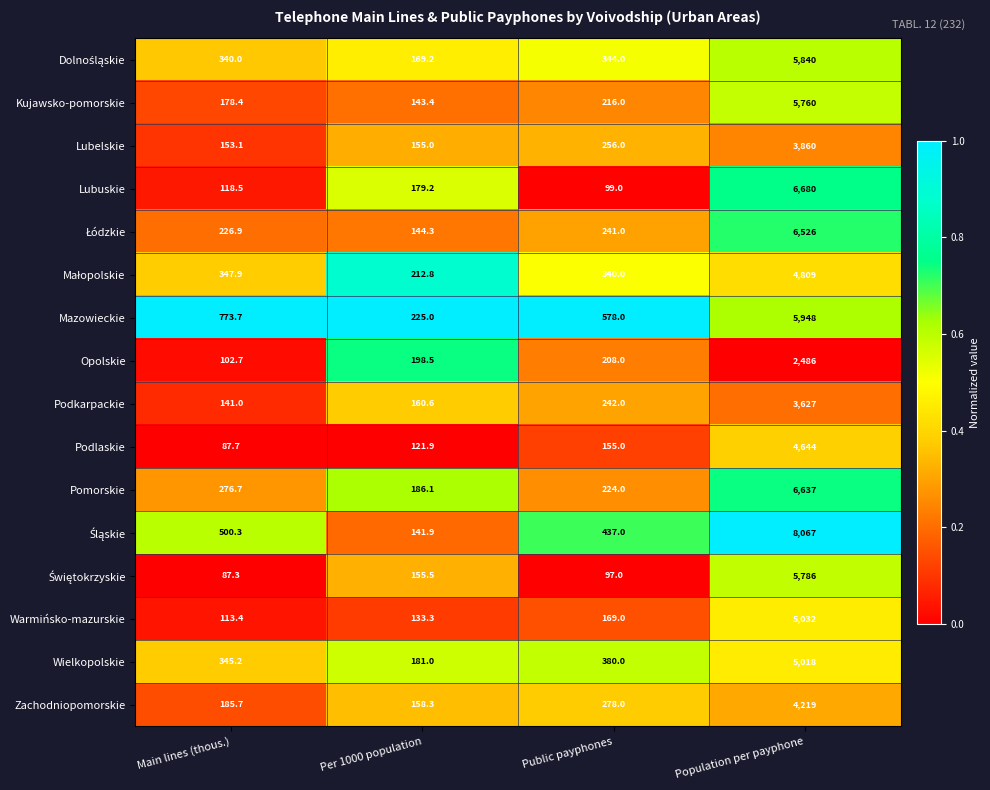

How many distinct data groups are displayed?

16